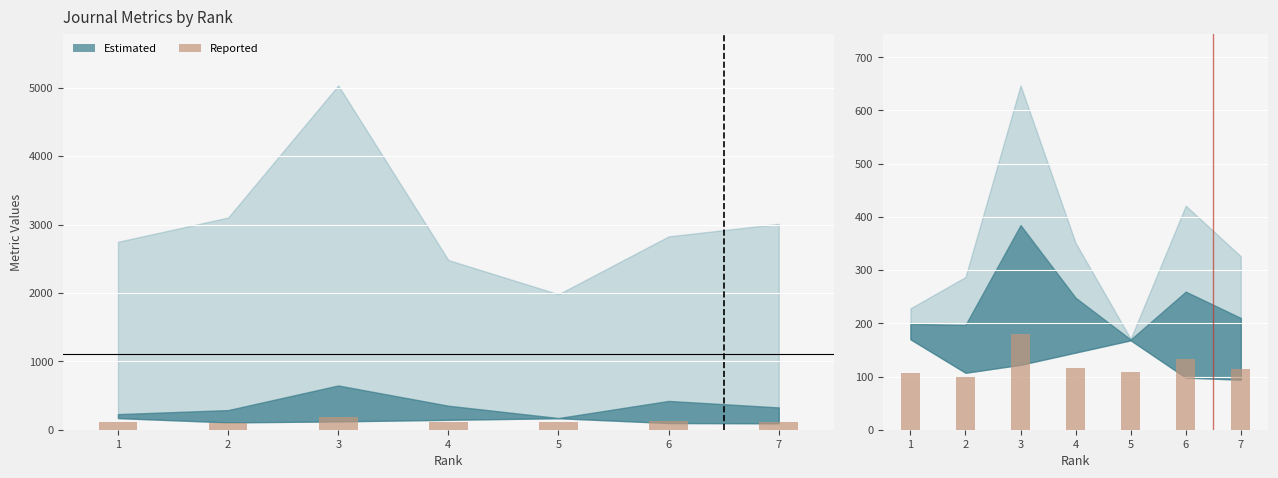

What is the minimum value shown in the chart?

99